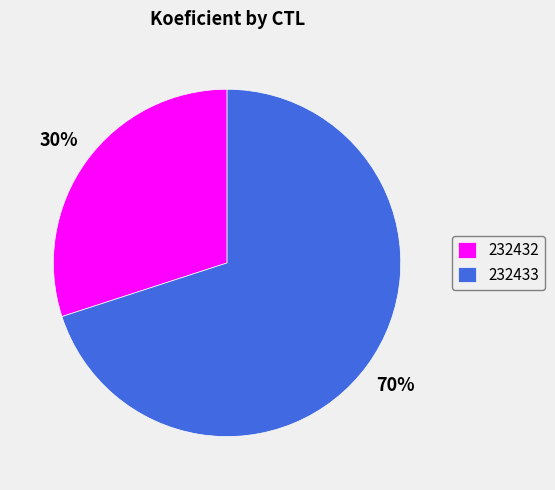

Rank the categories by value from lowest to highest.

232432, 232433